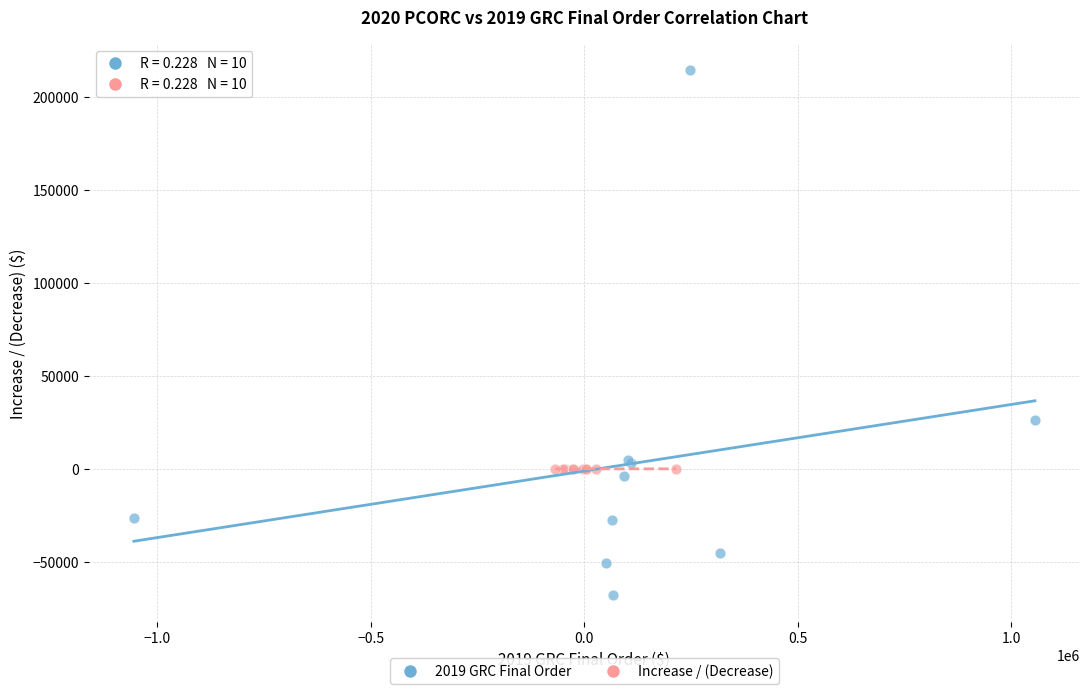

Which series has the widest spread of Y values?

2019 GRC Final Order